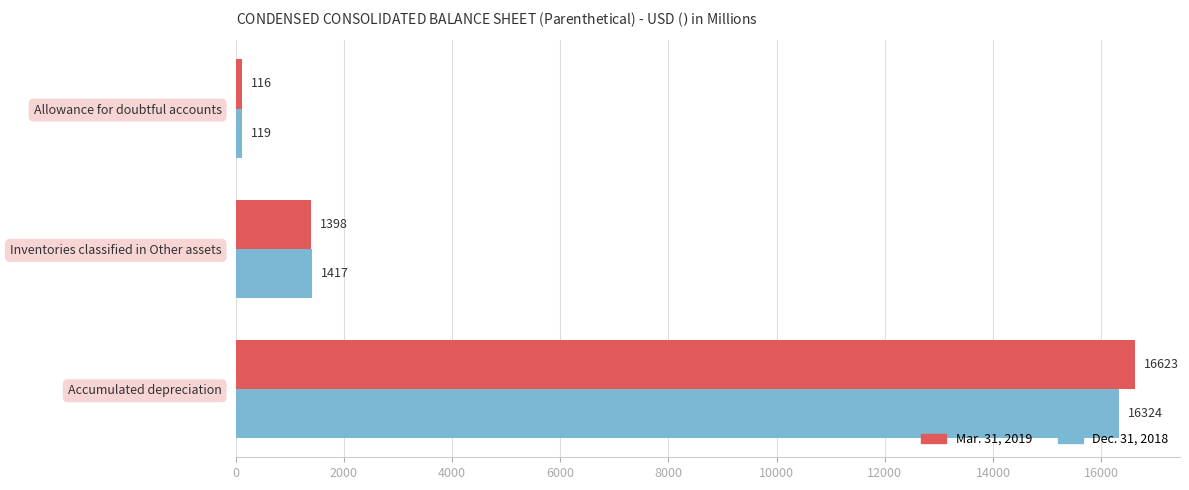

What is the sum of all Mar. 31, 2019 values?

18137